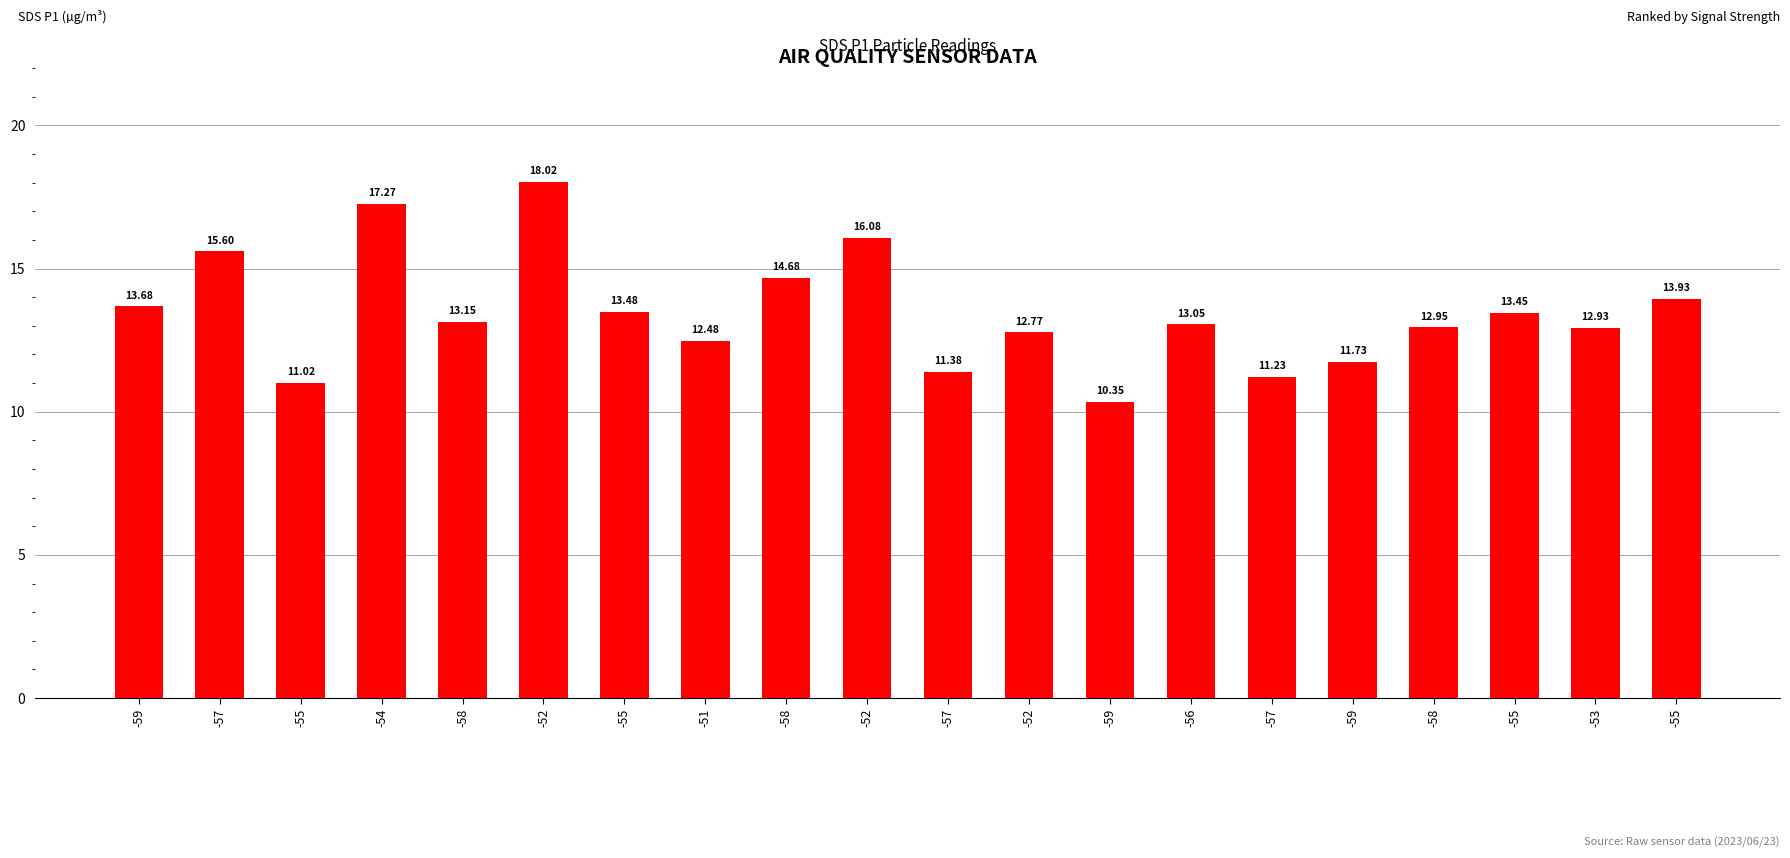

At which category does the chart reach its peak across all series?

-52